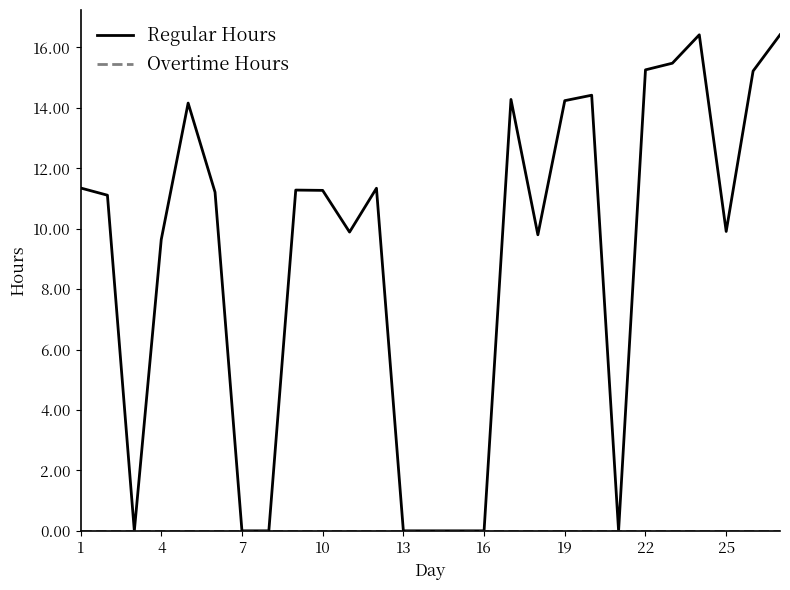

Which series has the largest range (max minus min)?

Regular Hours